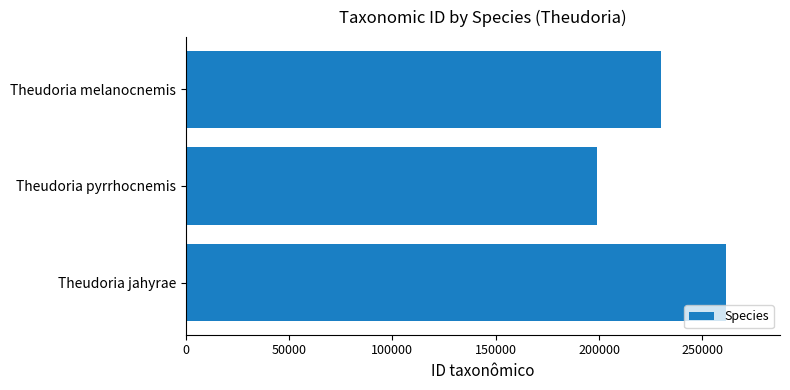

What is the sum of all values?

690536